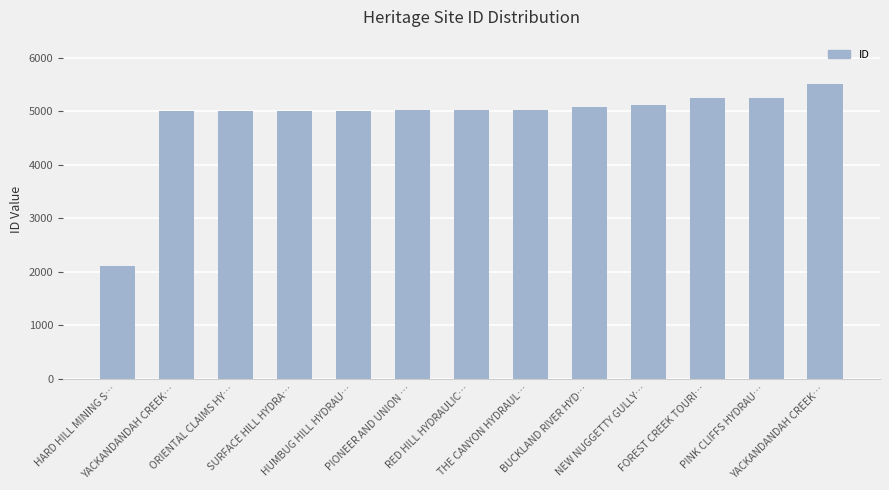

How many series are shown in this chart?

1